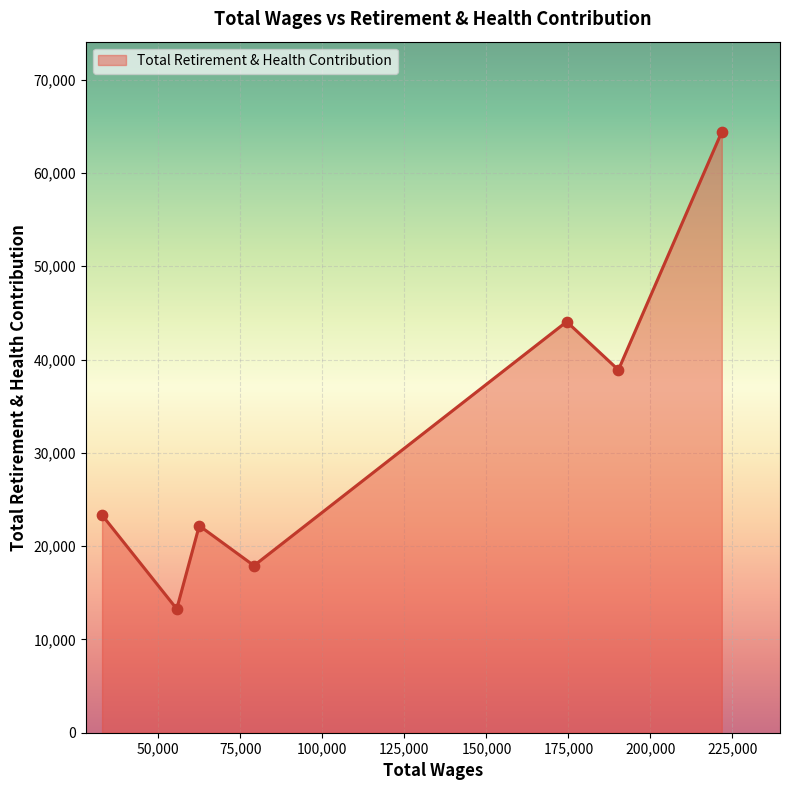

What is the sum of all values?

224054